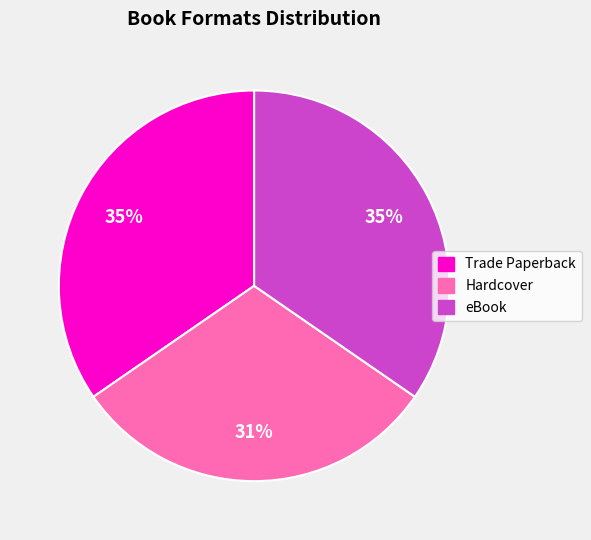

How many slices are in this pie chart?

3